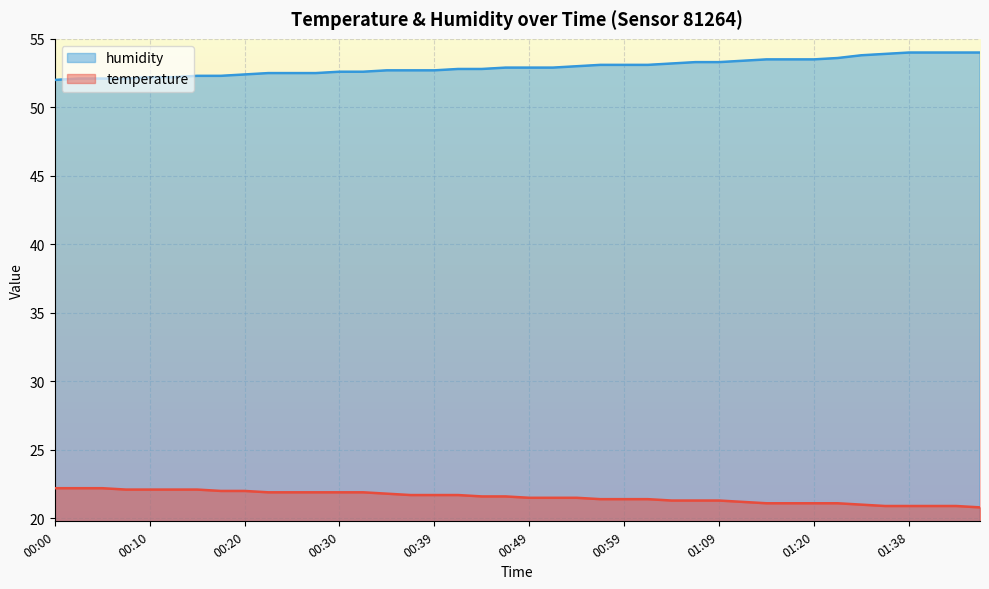

What are all the series names shown in the legend?

humidity, temperature